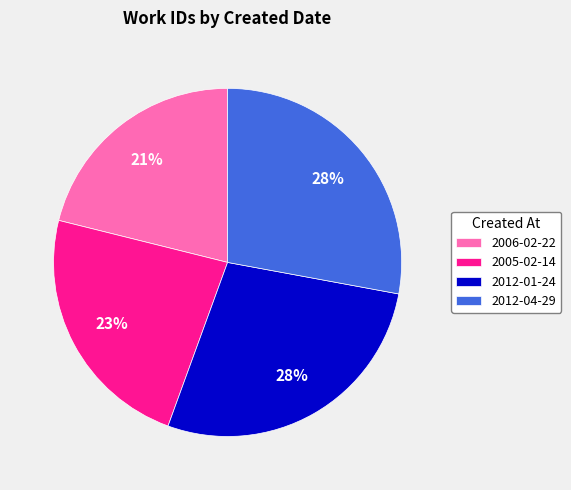

How many segments does this pie chart have?

4